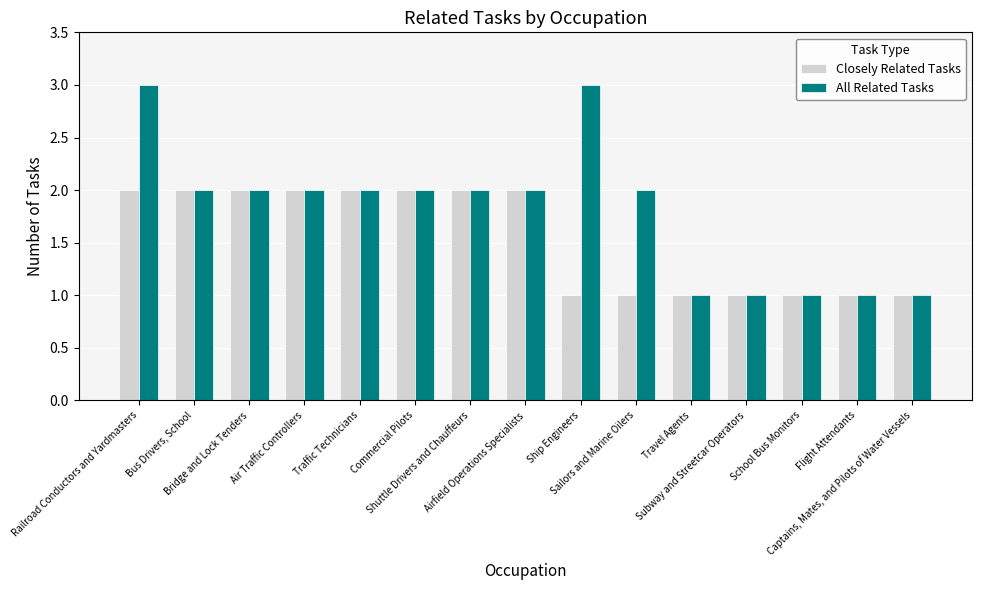

Reading right to left, what are all the values shown in this chart?

Closely Related Tasks: Captains, Mates, and Pilots of Water Vessels=1	Flight Attendants=1	School Bus Monitors=1	Subway and Streetcar Operators=1	Travel Agents=1	Sailors and Marine Oilers=1	Ship Engineers=1	Airfield Operations Specialists=2	Shuttle Drivers and Chauffeurs=2	Commercial Pilots=2	Traffic Technicians=2	Air Traffic Controllers=2	Bridge and Lock Tenders=2	Bus Drivers, School=2	Railroad Conductors and Yardmasters=2
All Related Tasks: Captains, Mates, and Pilots of Water Vessels=1	Flight Attendants=1	School Bus Monitors=1	Subway and Streetcar Operators=1	Travel Agents=1	Sailors and Marine Oilers=2	Ship Engineers=3	Airfield Operations Specialists=2	Shuttle Drivers and Chauffeurs=2	Commercial Pilots=2	Traffic Technicians=2	Air Traffic Controllers=2	Bridge and Lock Tenders=2	Bus Drivers, School=2	Railroad Conductors and Yardmasters=3